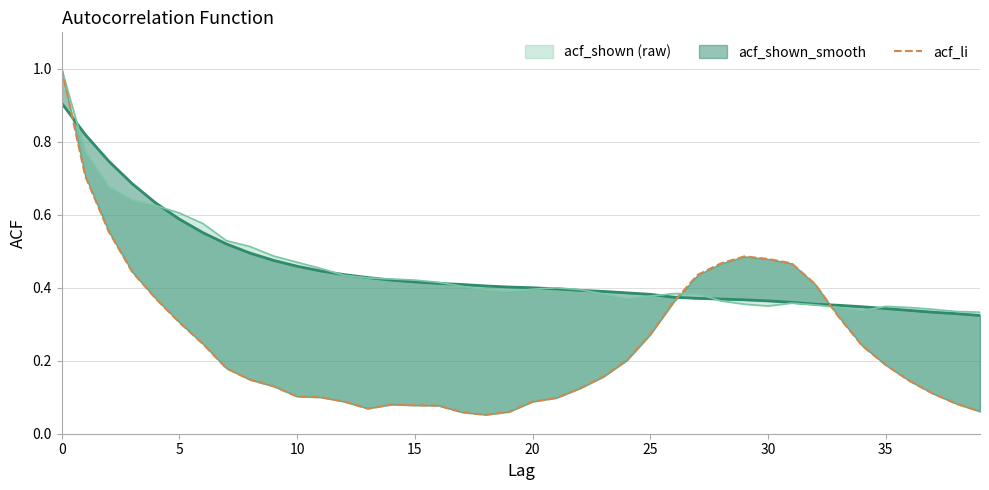

Reading left to right, list all the values displayed in this chart.

1.0	0.7	0.6	0.4	0.4	0.3	0.2	0.2	0.1	0.1	0.1	0.1	0.1	0.1	0.1	0.1	0.1	0.1	0.1	0.1	0.1	0.1	0.1	0.2	0.2	0.3	0.4	0.4	0.5	0.5	0.5	0.5	0.4	0.3	0.2	0.2	0.1	0.1	0.1	0.1